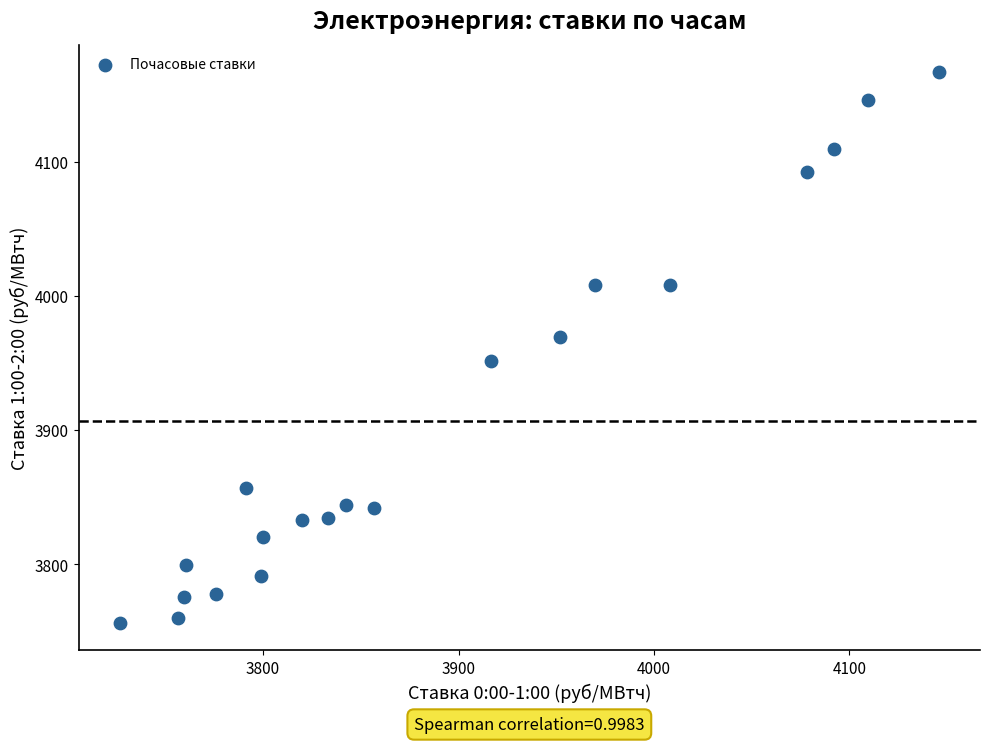

What is the range of Y values (max minus min)?

410.1